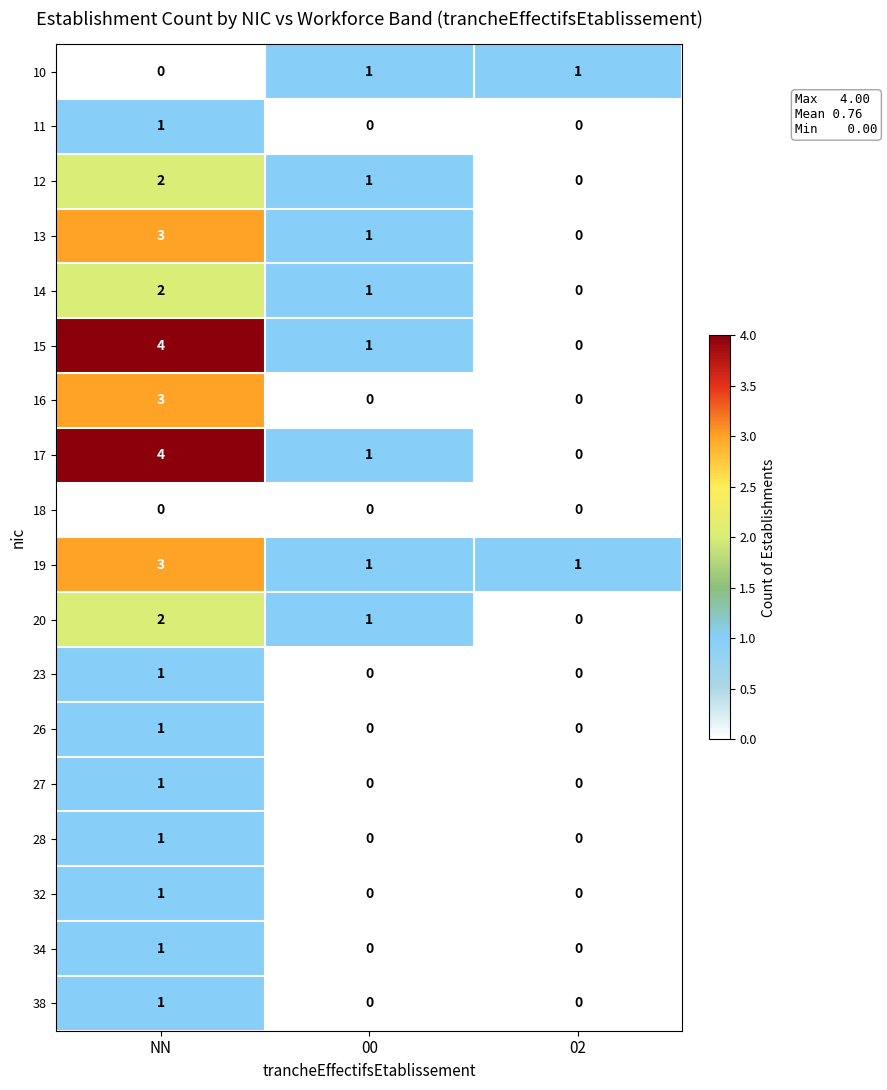

How many series are shown in this chart?

18